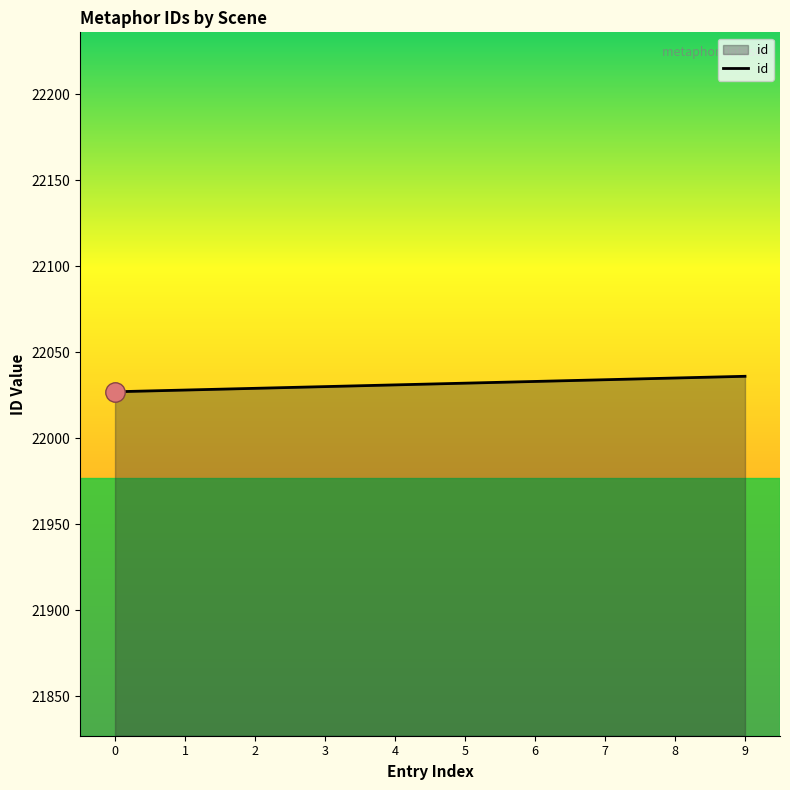

What is the average value?

22032